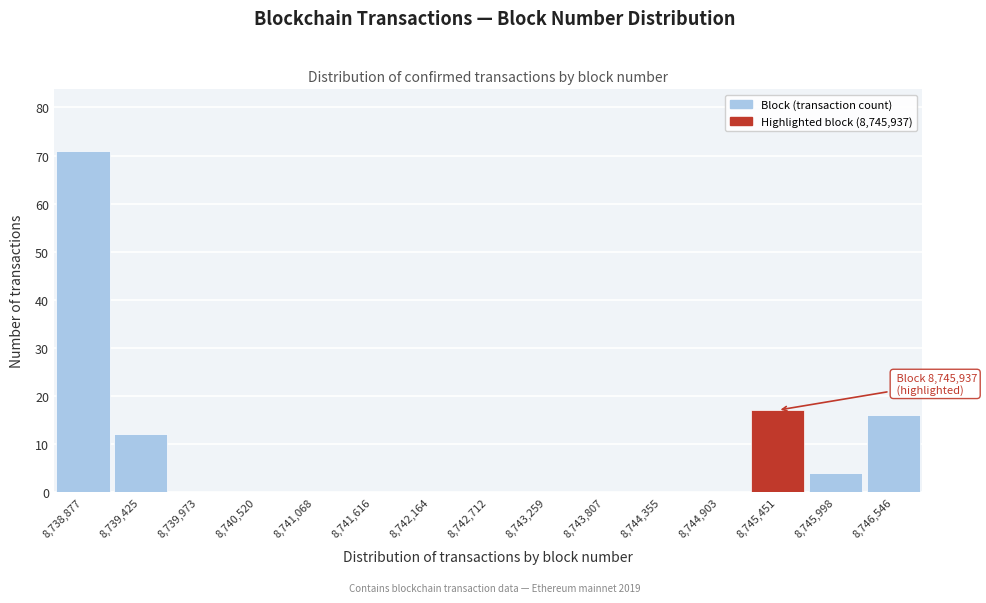

Reading left to right, list all the values displayed in this chart.

8,738,877=71	8,739,425=12	8,739,973=0	8,740,520=0	8,741,068=0	8,741,616=0	8,742,164=0	8,742,712=0	8,743,259=0	8,743,807=0	8,744,355=0	8,744,903=0	8,745,451=17	8,745,998=4	8,746,546=16